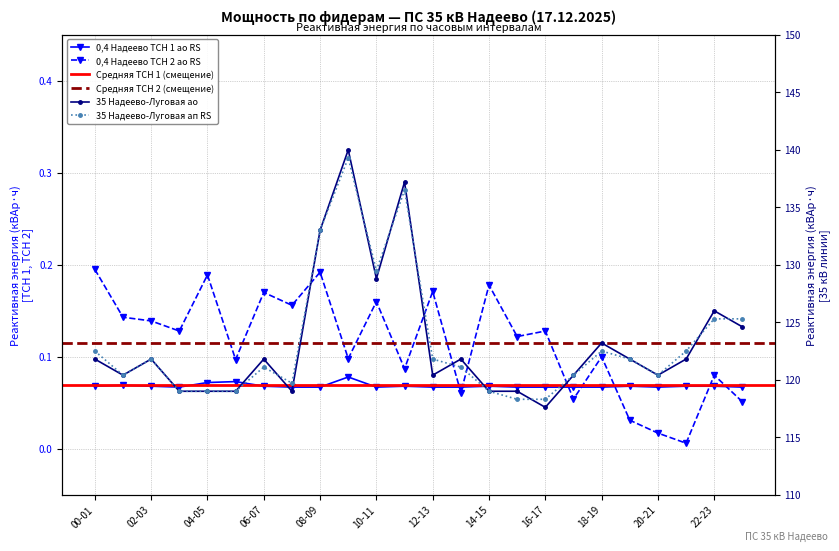

Where is 35 Надеево-Луговая ао nearest to the value 128?

10-11